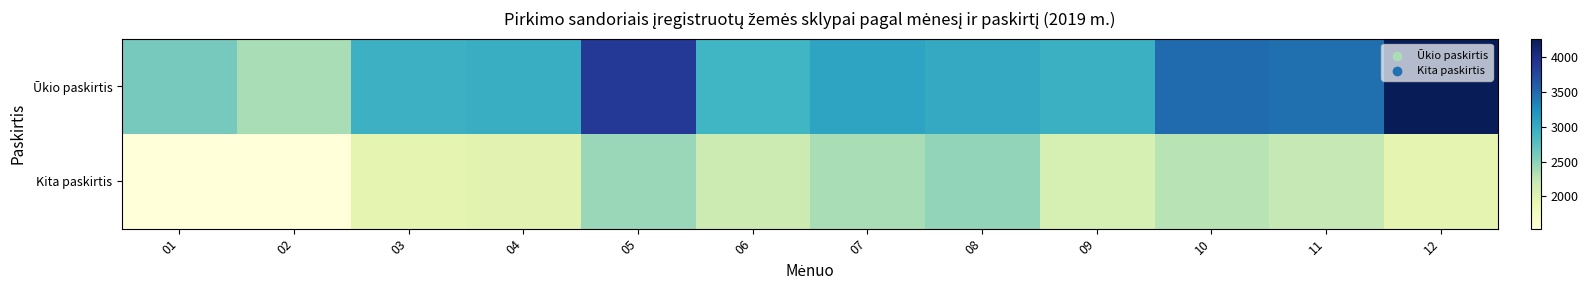

Count the number of data series in this chart.

2